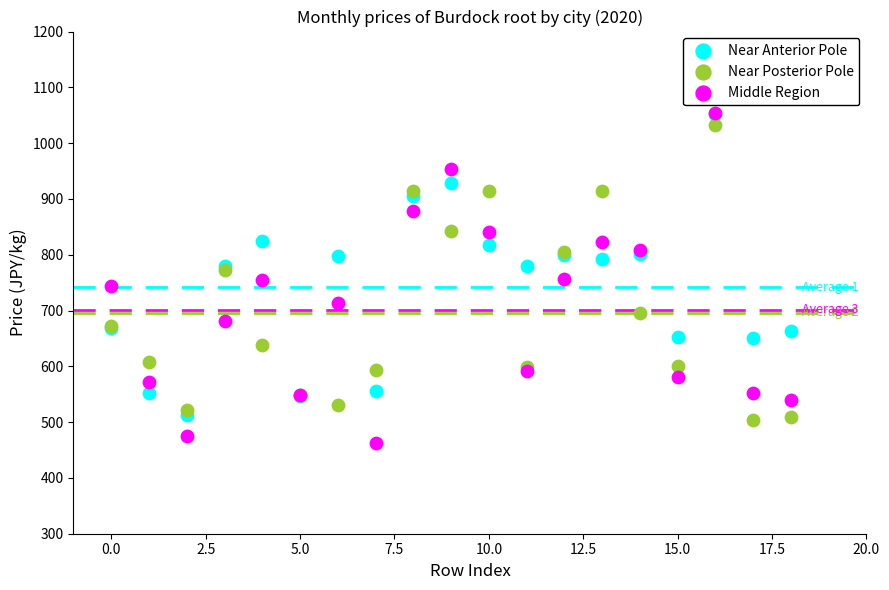

Which series has the widest spread of Y values?

Middle Region